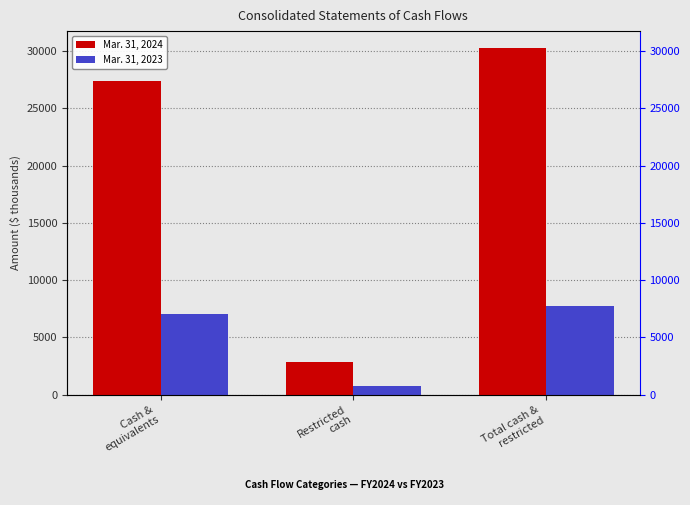

Which series changed the most between Restricted
cash and Total cash &
restricted?

Mar. 31, 2024